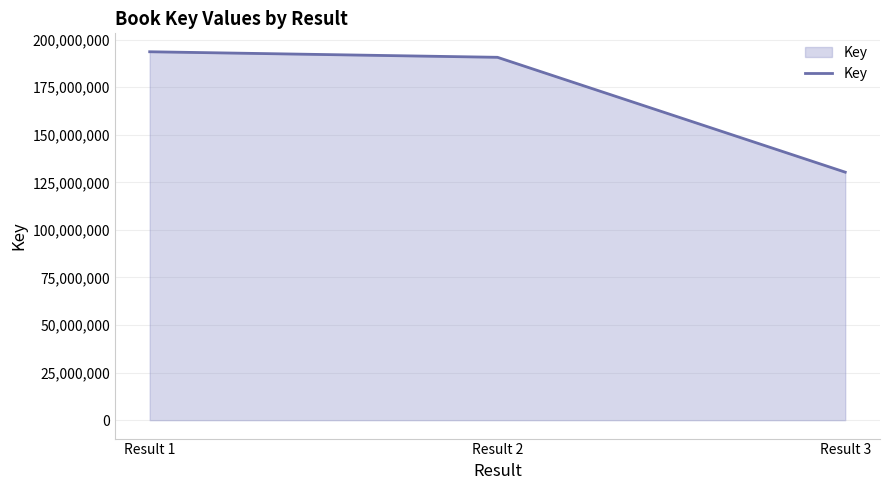

How many lines are shown in the chart?

1